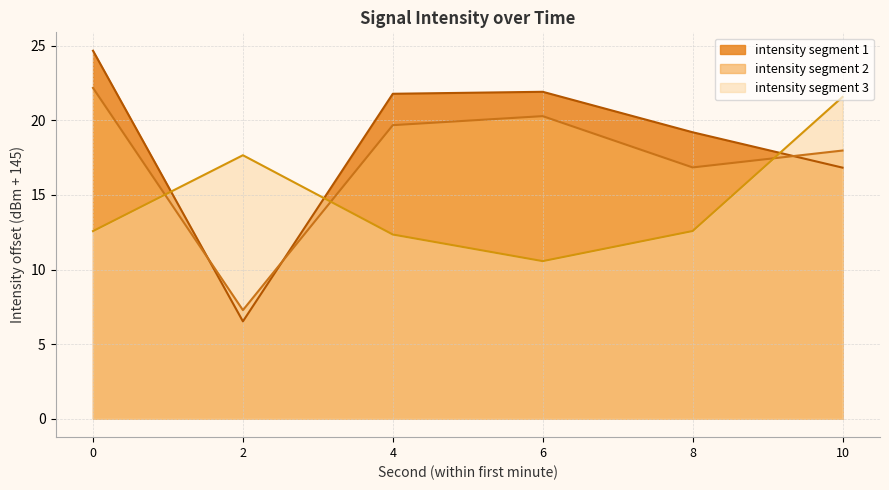

What is the value of the 15th point from the left?

-132.6